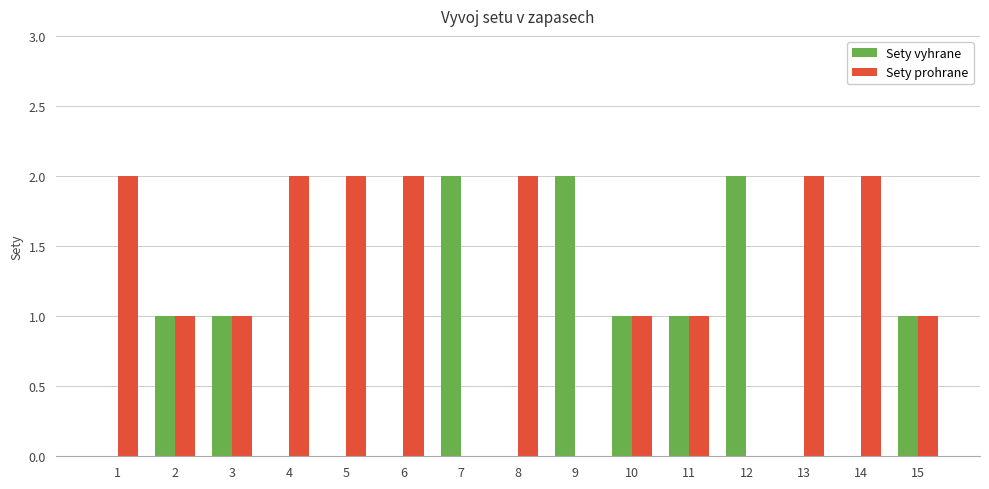

Which series has the largest total across all categories?

Sety prohrane